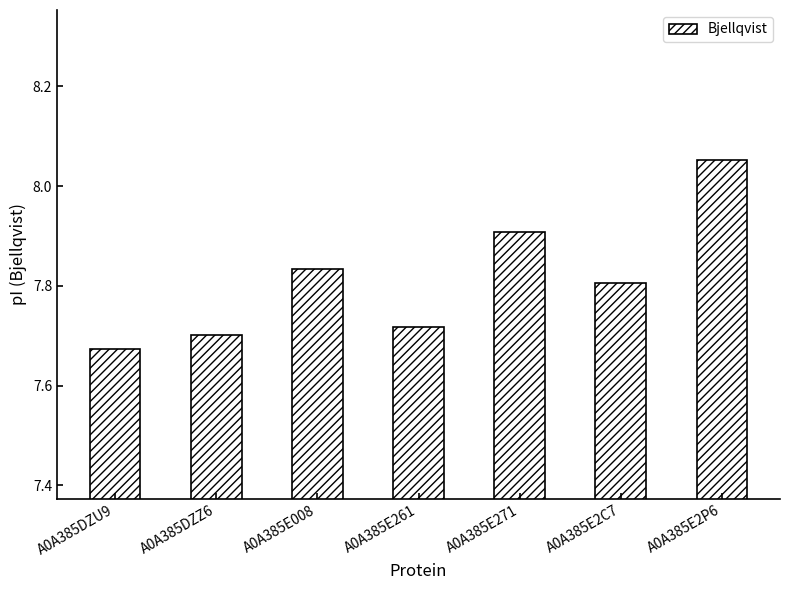

Rank the categories by value from highest to lowest.

A0A385E2P6, A0A385E271, A0A385E008, A0A385E2C7, A0A385E261, A0A385DZZ6, A0A385DZU9